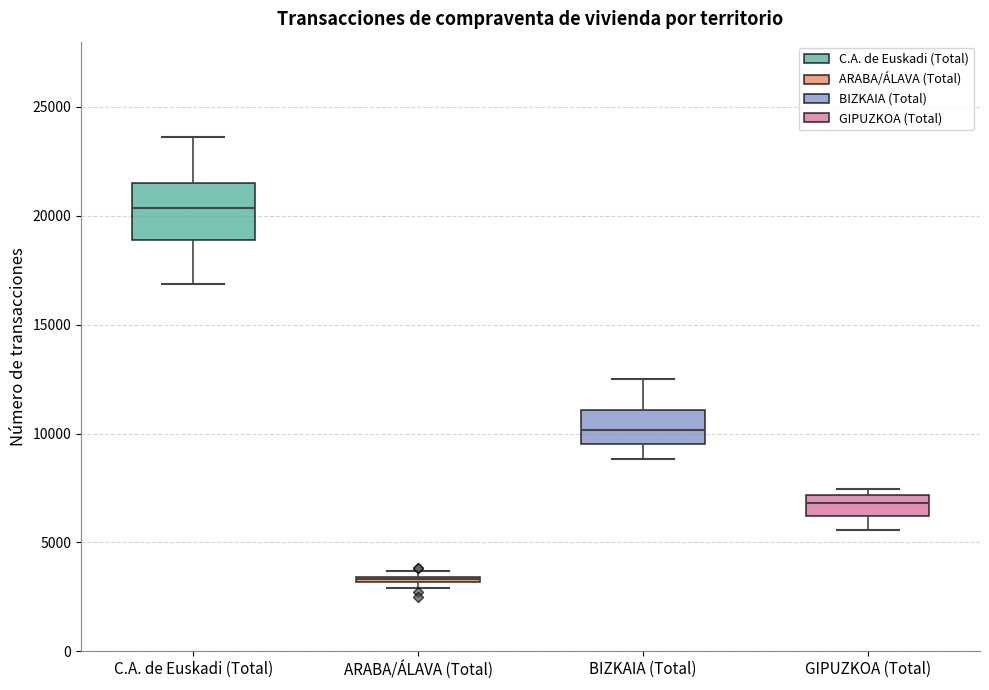

Comparing the boxes themselves (not the whiskers), which one is the tallest?

C.A. de Euskadi (Total)